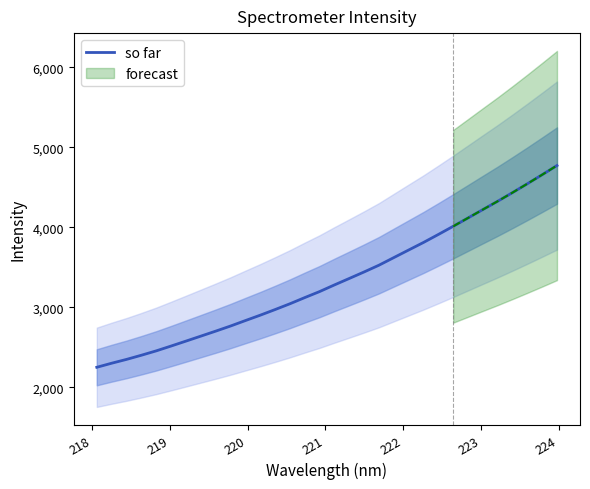

What is the highest value of the so far series?

4773.6